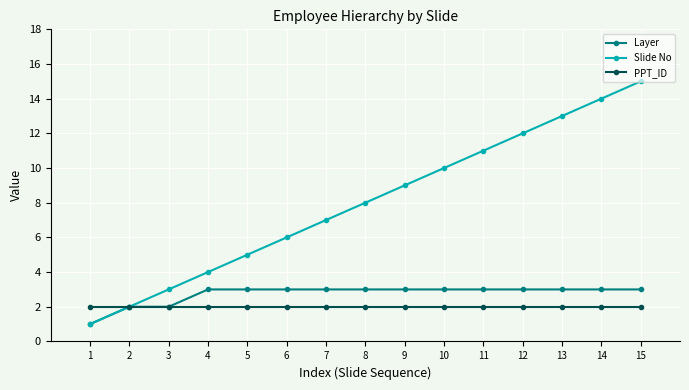

Rank the series by their maximum value, from highest to lowest.

Slide No, Layer, PPT_ID